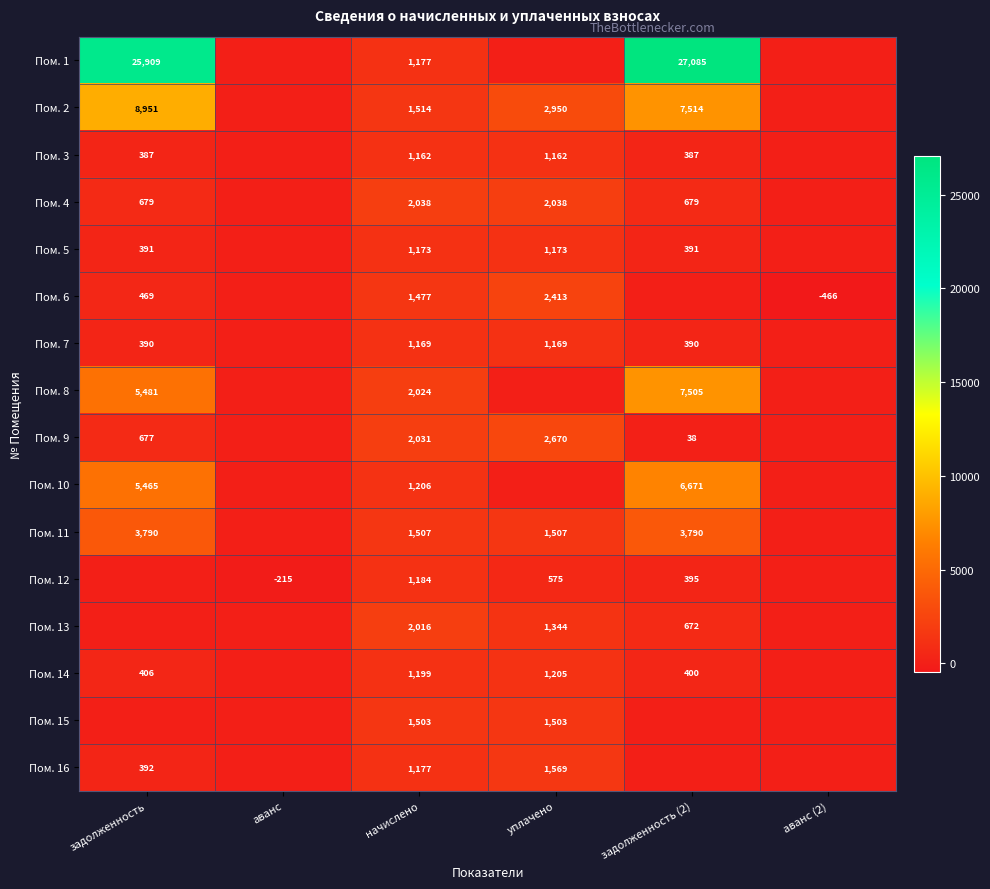

The value of Пом. 1 at задолженность is 34696. True or false?

False